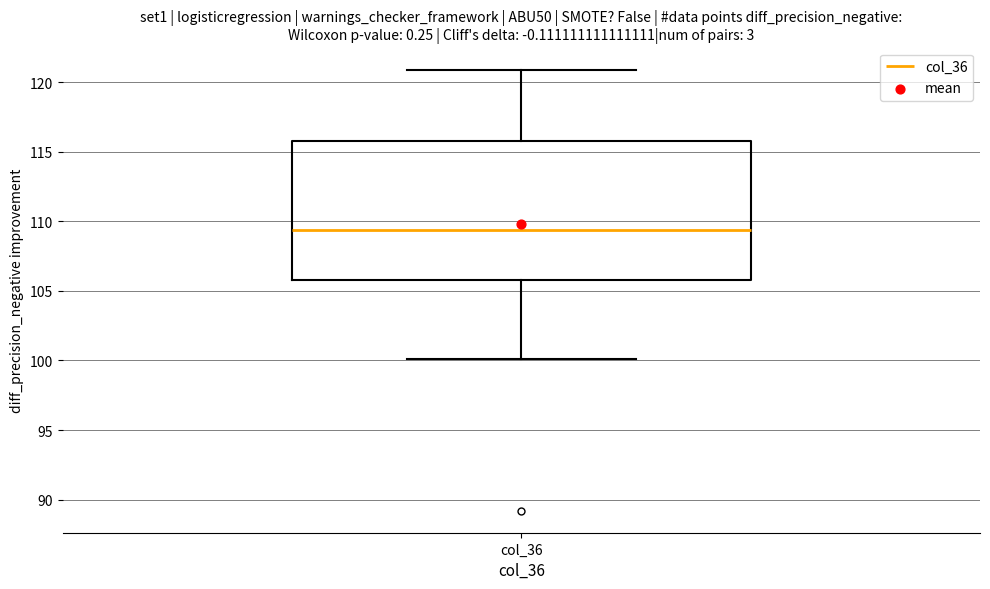

Where does the median line of the box for col_36 sit on the y-axis? The values are not printed on the chart, so give them approximately, as read against the axis.

109.5